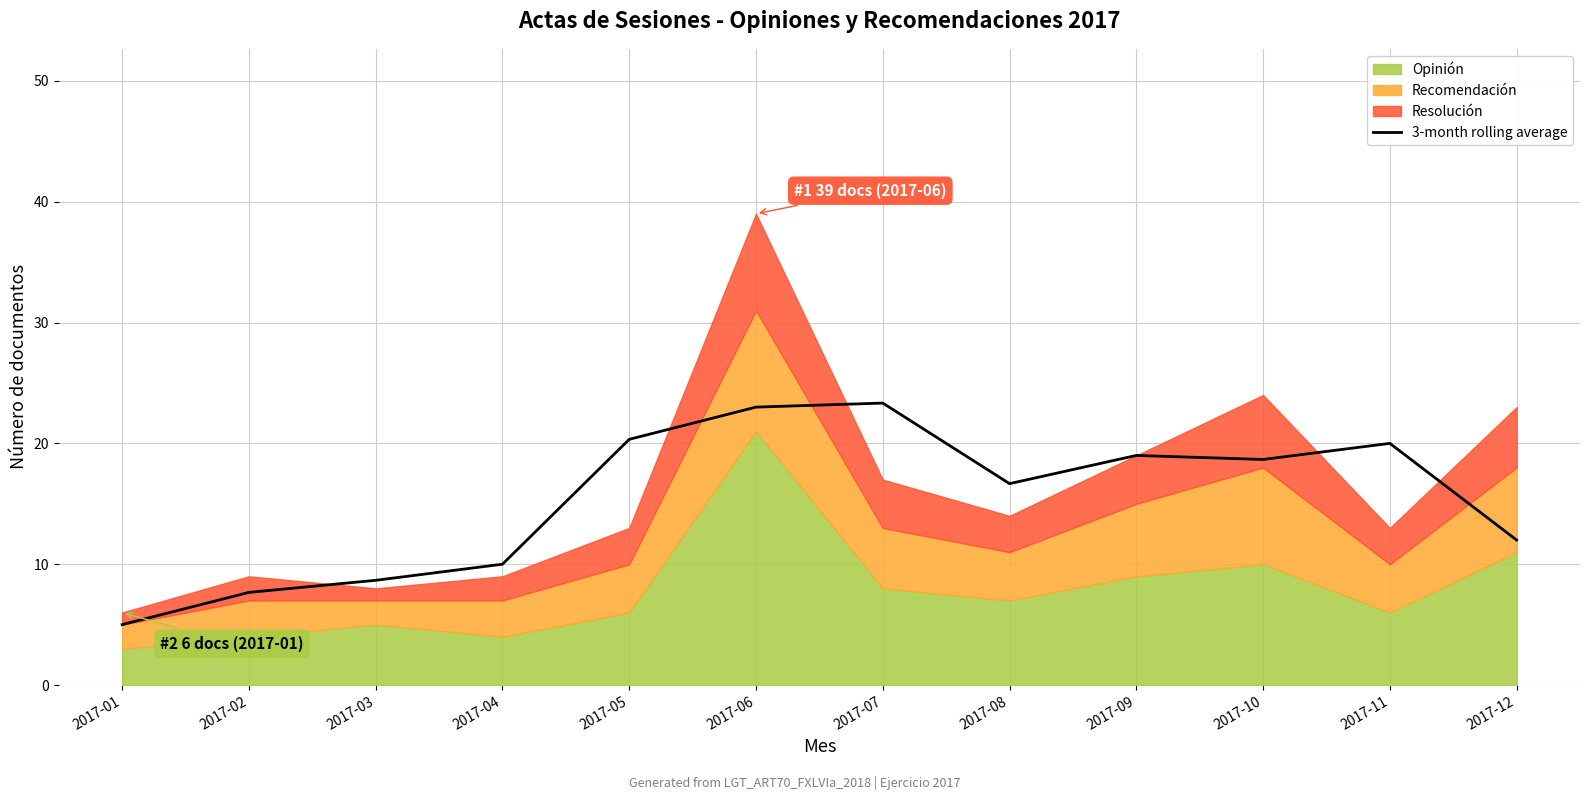

Is it true that 3-month rolling average equals 7.7 at 2017-02?

True